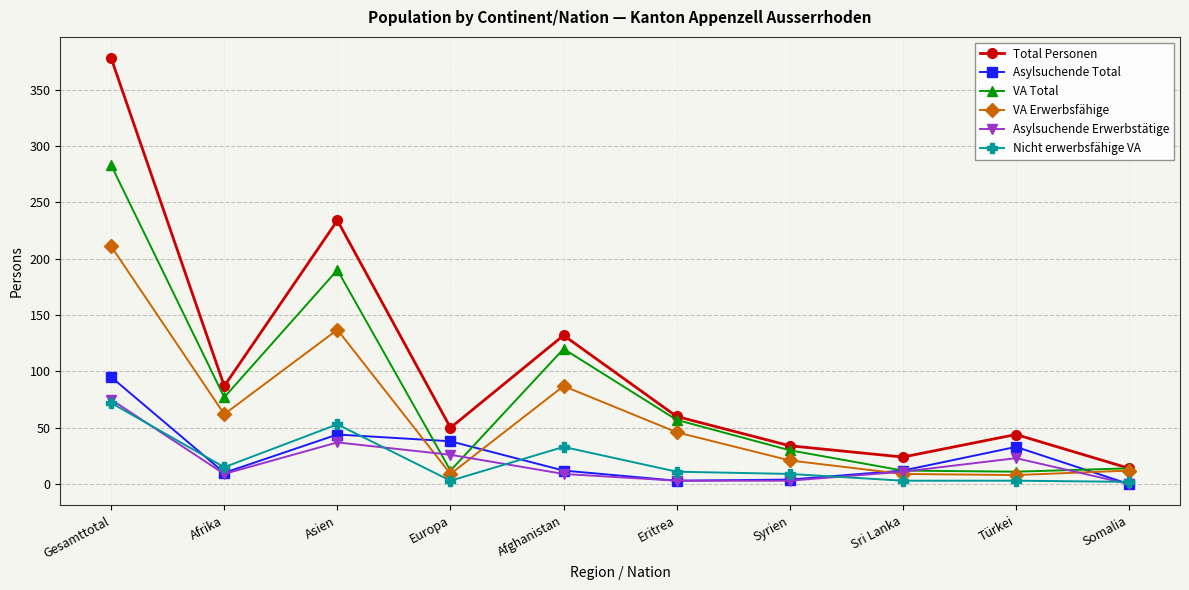

Which series has the largest range (max minus min)?

Total Personen